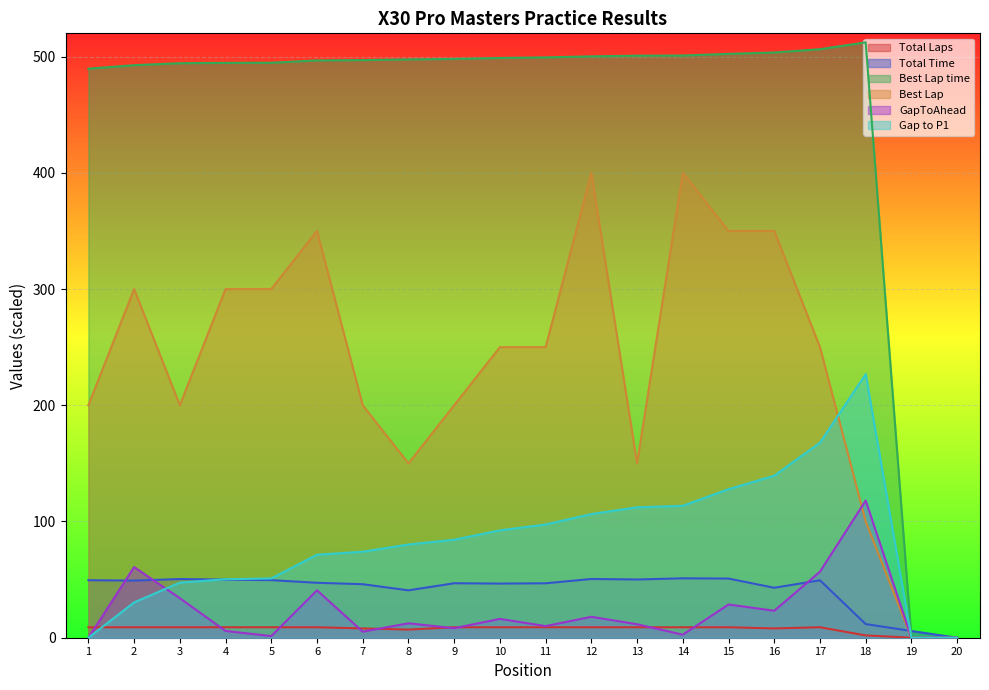

Between 11 and 13, which series saw the biggest shift?

Best Lap